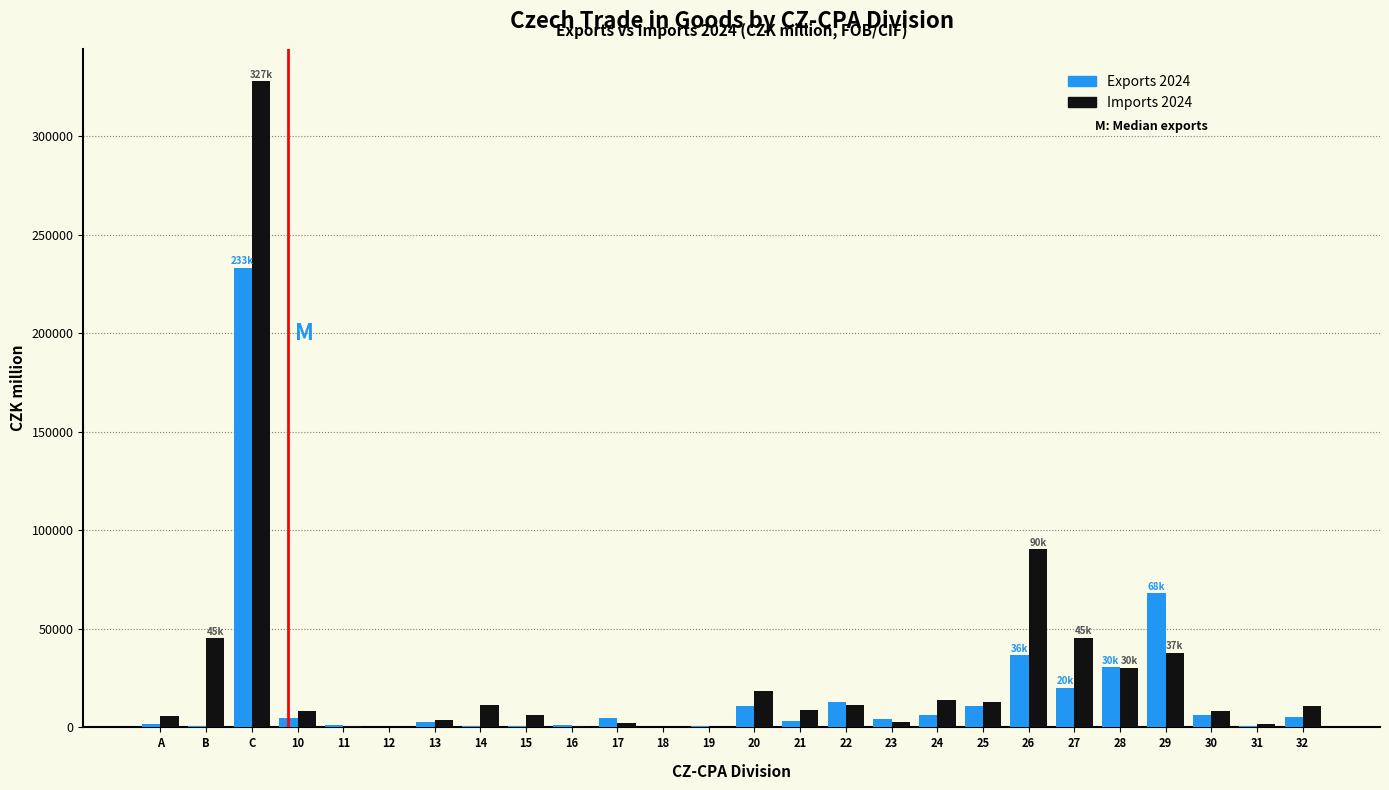

The value of Imports 2024 at 28 is 30245. True or false?

True